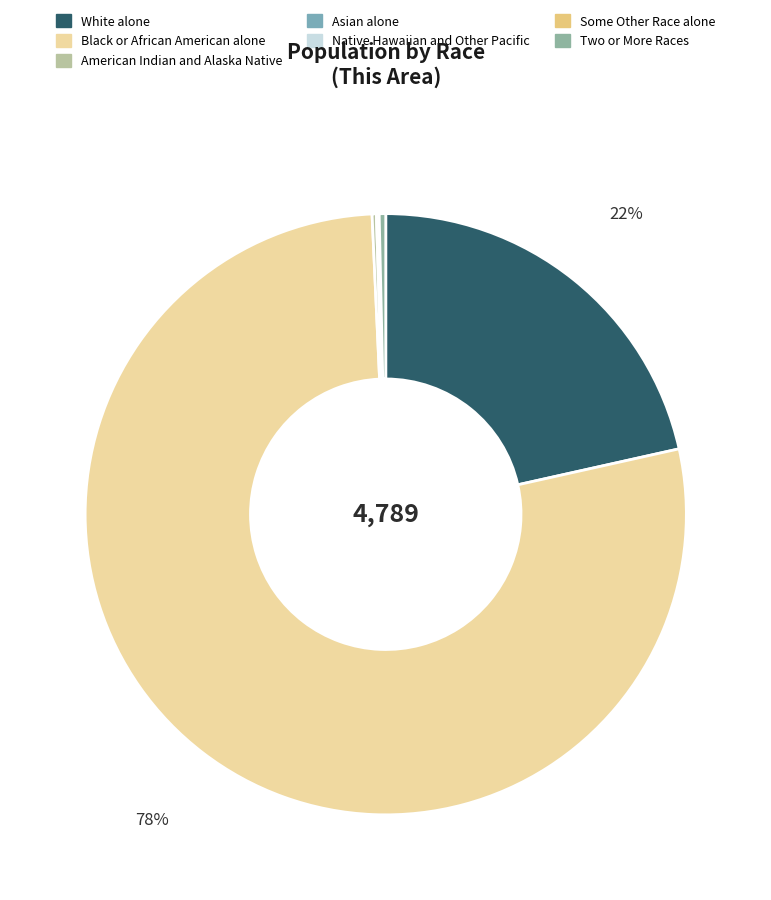

How many segments does this pie chart have?

7